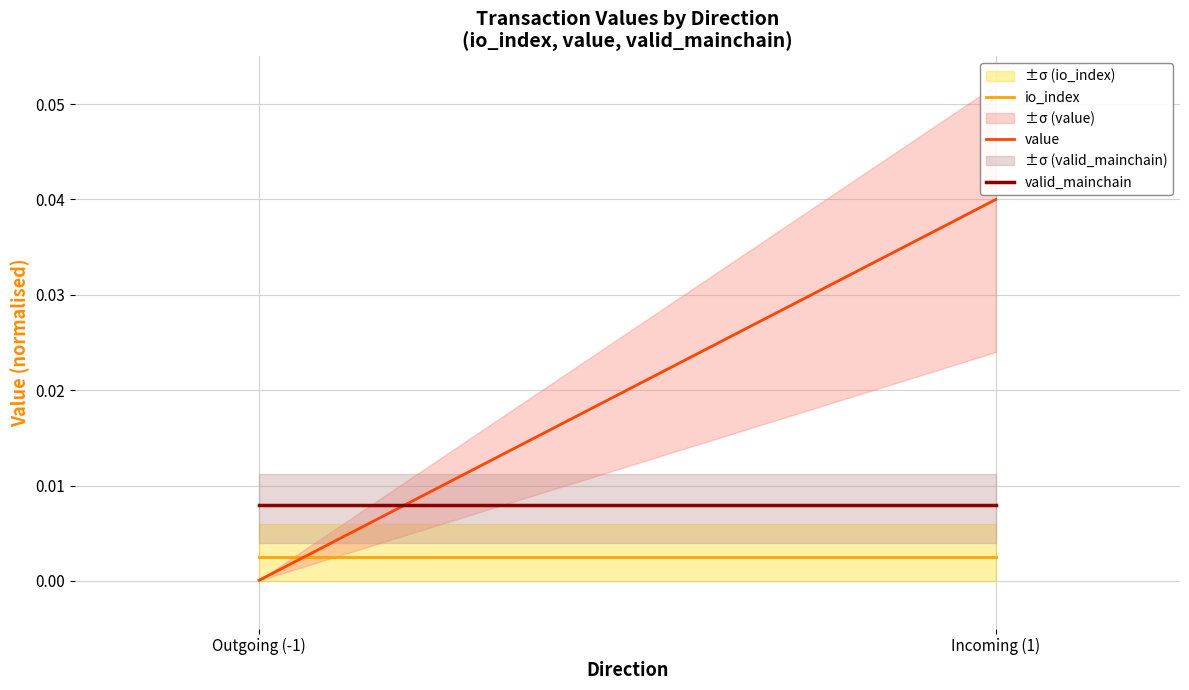

Is it true that valid_mainchain equals 0.0 at Outgoing (-1)?

True